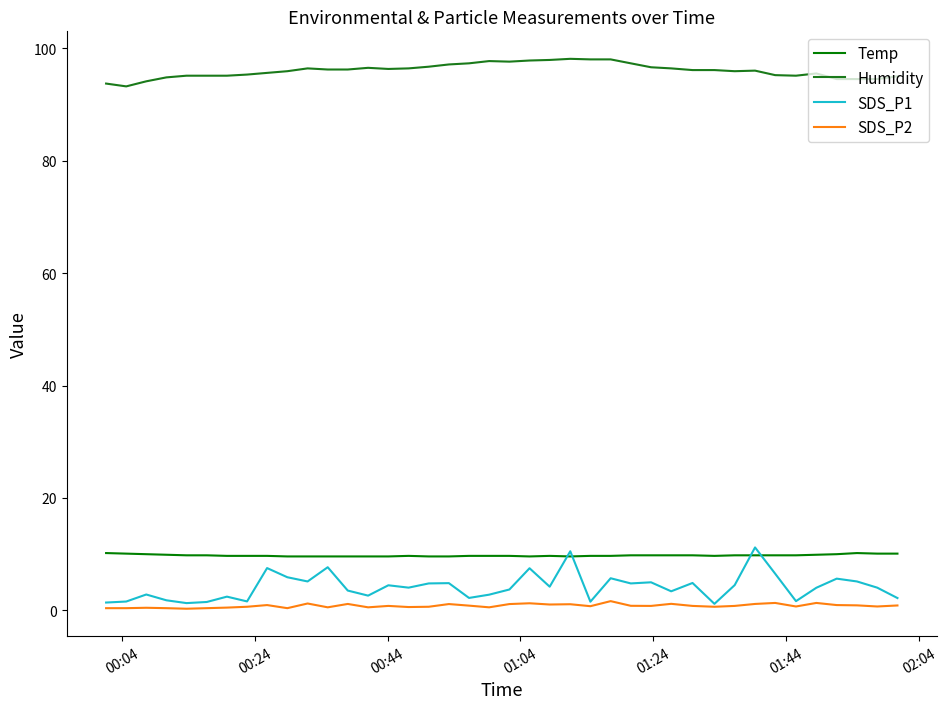

What are all the series names shown in the legend?

Temp, Humidity, SDS_P1, SDS_P2